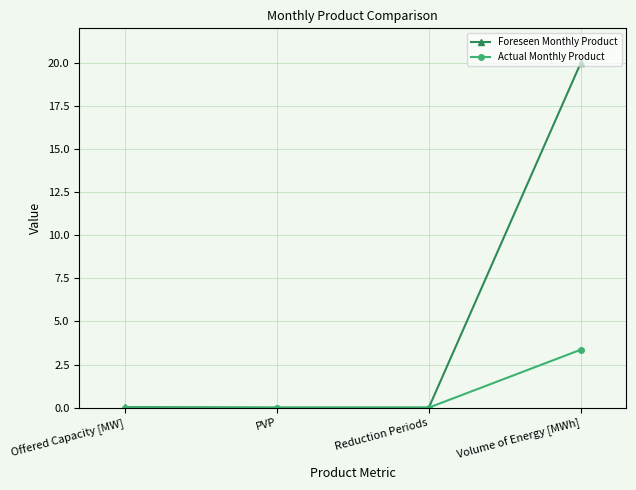

The value of Foreseen Monthly Product at Reduction Periods is 10.1. True or false?

False